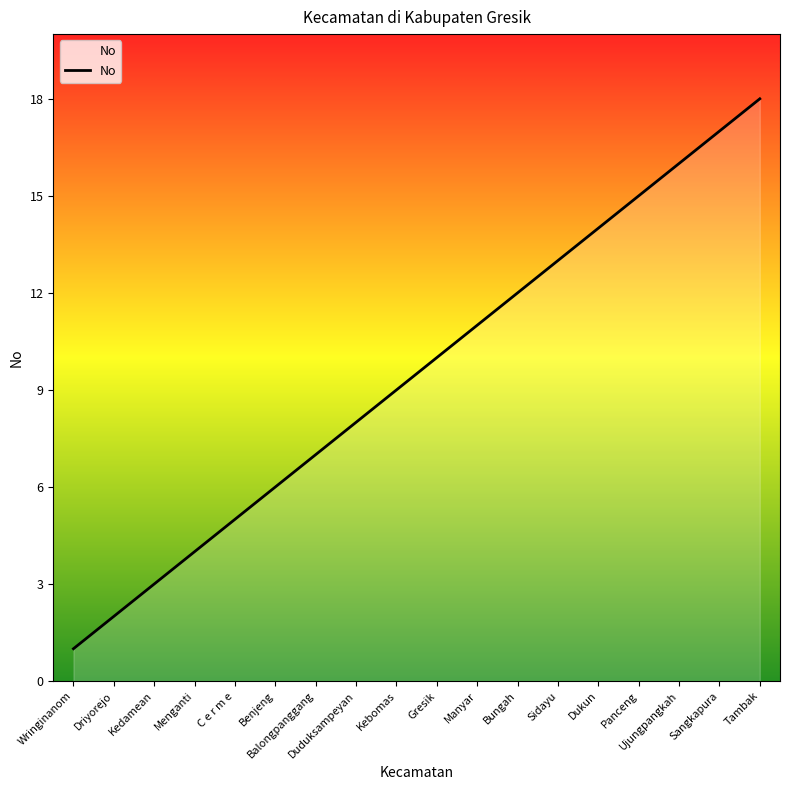

Where is the data nearest to the value 9?

Kebomas